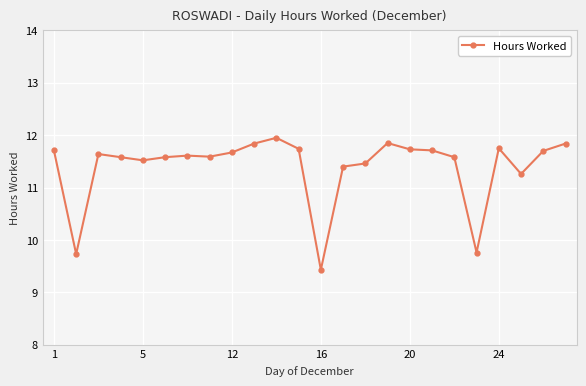

True or false: the data has more than 1 interior local peaks.

True